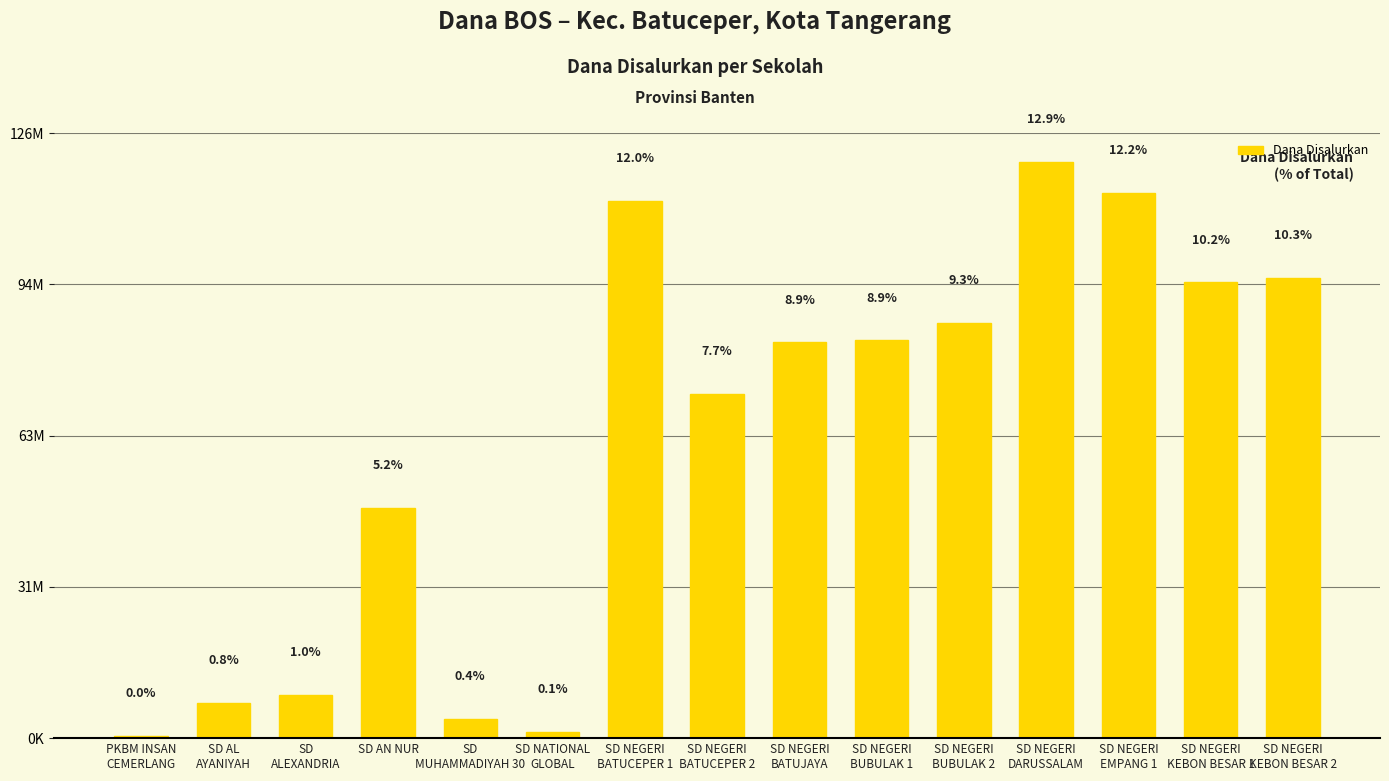

Rank the categories by value from highest to lowest.

SD NEGERI
DARUSSALAM, SD NEGERI
EMPANG 1, SD NEGERI
BATUCEPER 1, SD NEGERI
KEBON BESAR 2, SD NEGERI
KEBON BESAR 1, SD NEGERI
BUBULAK 2, SD NEGERI
BUBULAK 1, SD NEGERI
BATUJAYA, SD NEGERI
BATUCEPER 2, SD AN NUR, SD
ALEXANDRIA, SD AL
AYANIYAH, SD
MUHAMMADIYAH 30, SD NATIONAL
GLOBAL, PKBM INSAN
CEMERLANG